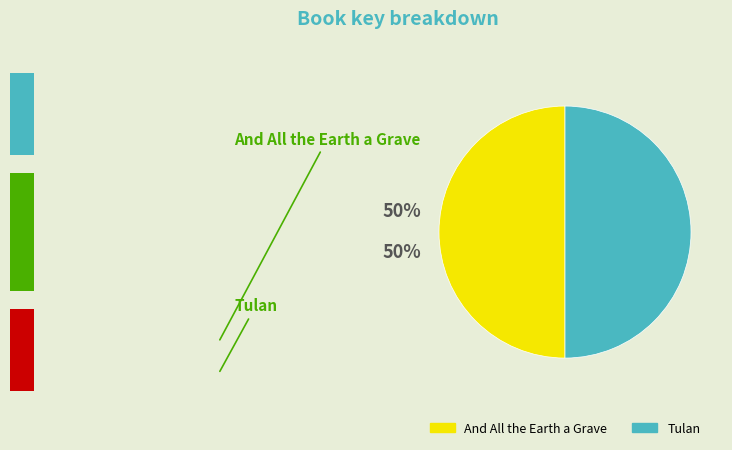

What percentage is NOT represented by Tulan?

50.0%